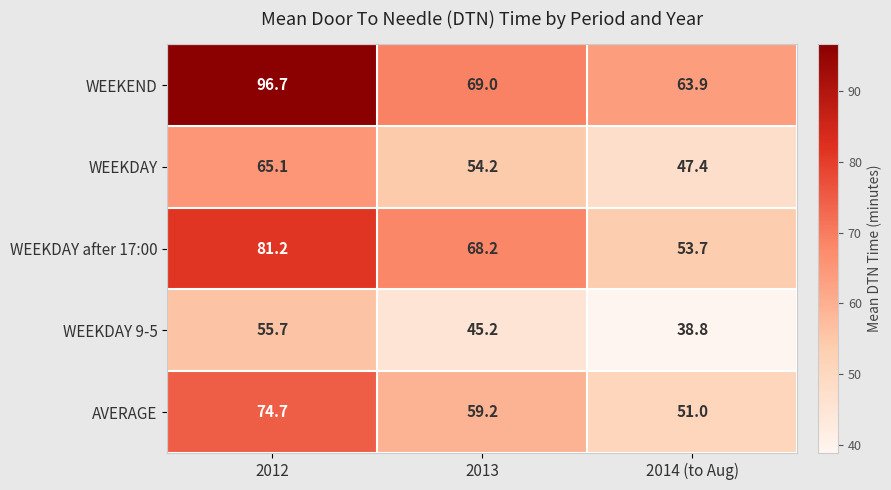

List the series in order of their overall mean, lowest first.

WEEKDAY 9-5, WEEKDAY, AVERAGE, WEEKDAY after 17:00, WEEKEND